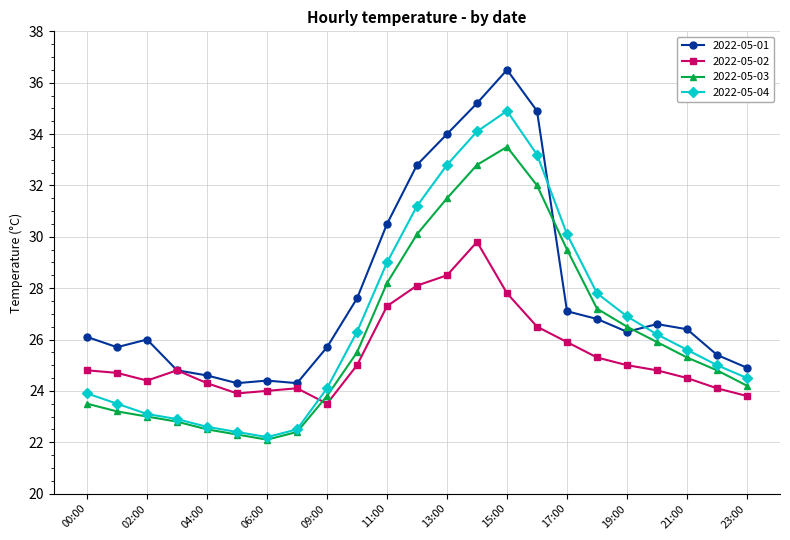

What is the value of the 2022-05-01 point at the 17th from the left?

27.1